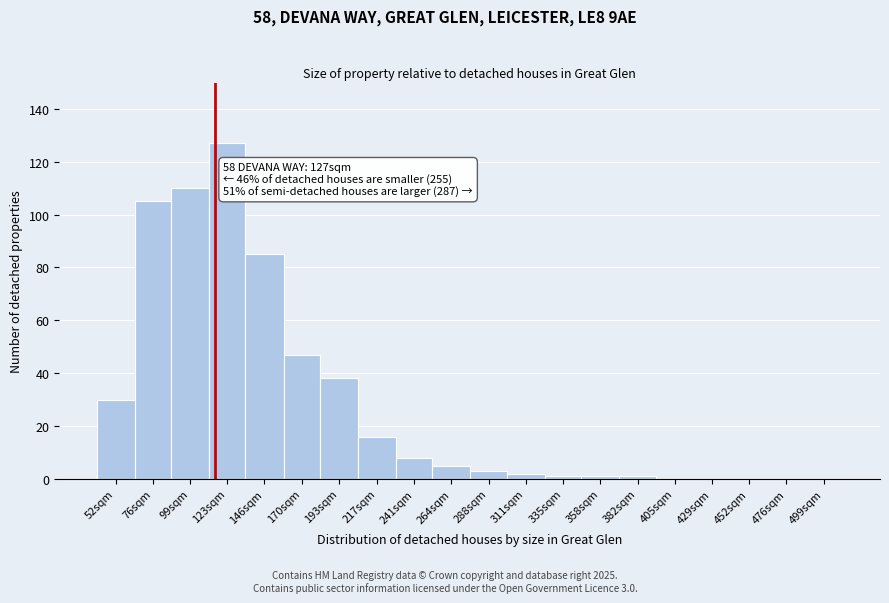

Reading left to right, what are all the values shown in this chart?

52sqm=30	76sqm=105	99sqm=110	123sqm=127	146sqm=85	170sqm=47	193sqm=38	217sqm=16	241sqm=8	264sqm=5	288sqm=3	311sqm=2	335sqm=1	358sqm=1	382sqm=1	405sqm=0	429sqm=0	452sqm=0	476sqm=0	499sqm=0